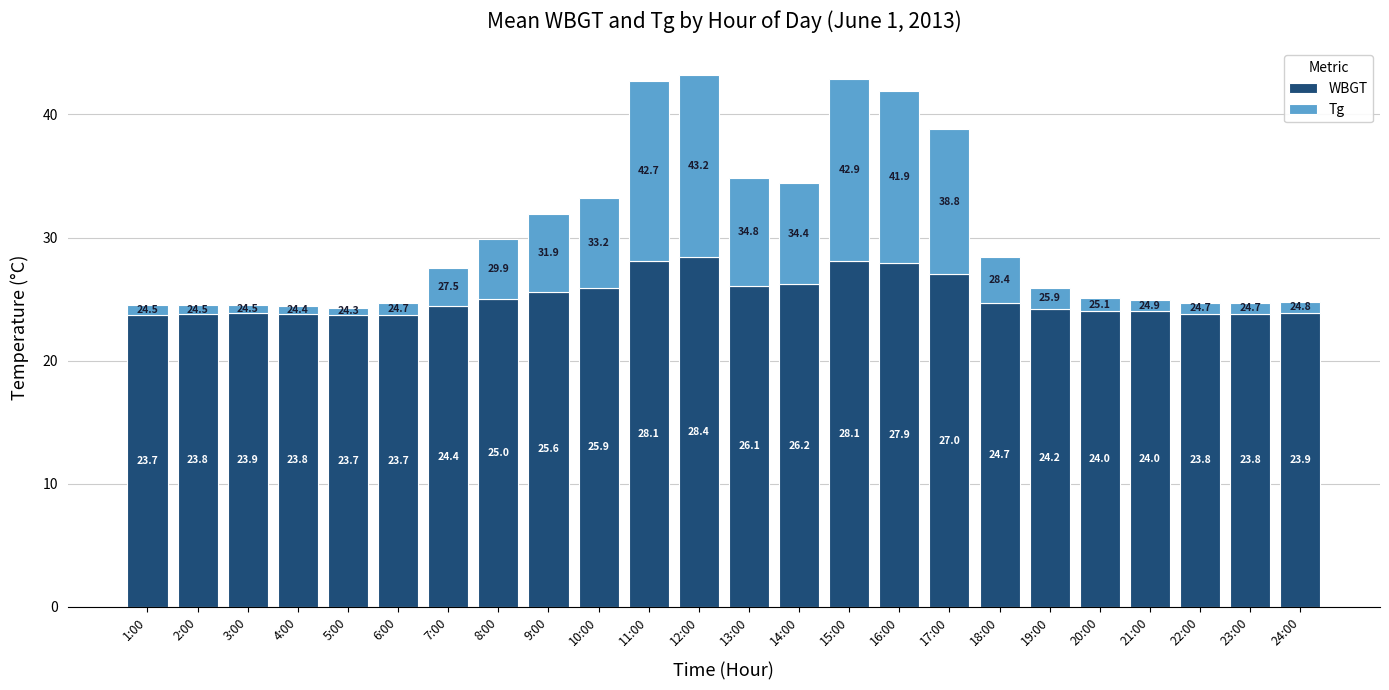

What is the minimum value for WBGT?

23.7